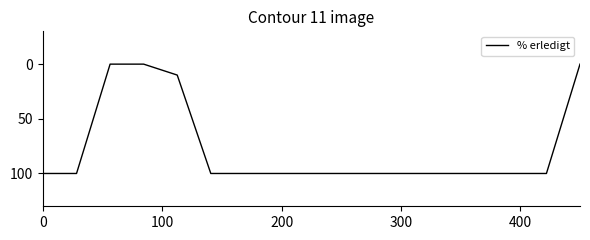

What is the maximum value shown in the chart?

100